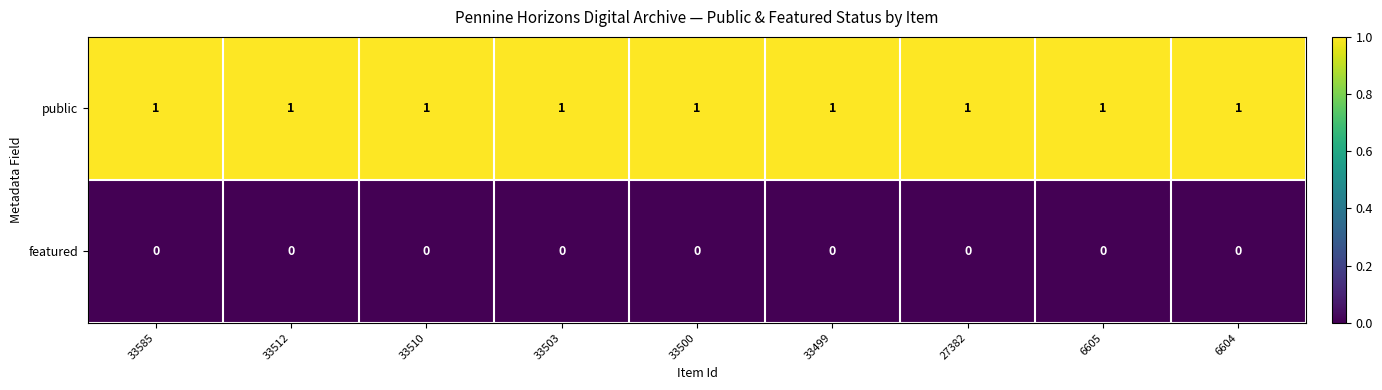

Rank the series by their average value, from lowest to highest.

featured, public